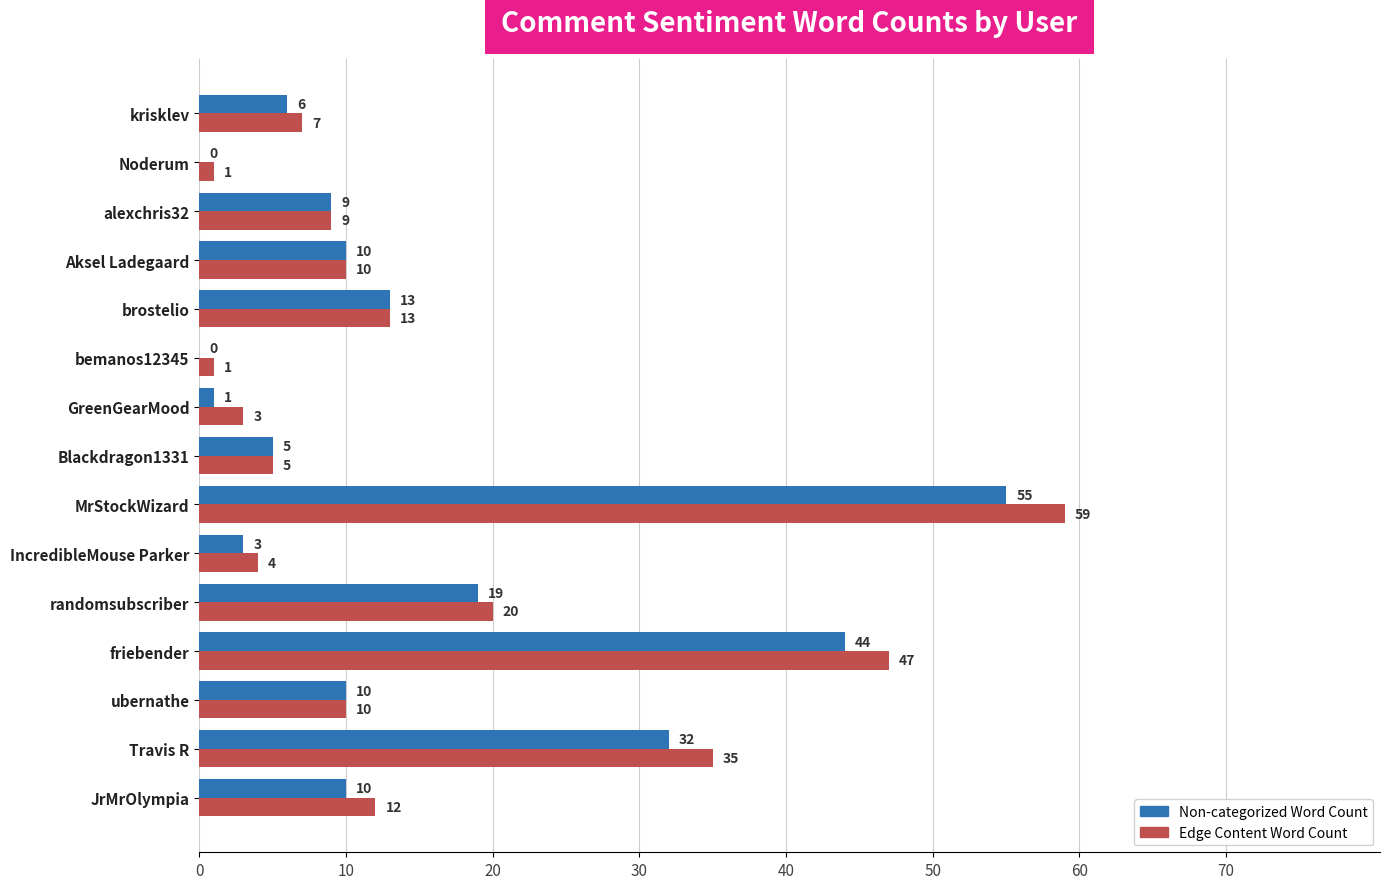

What is the total value across all series at MrStockWizard?

114